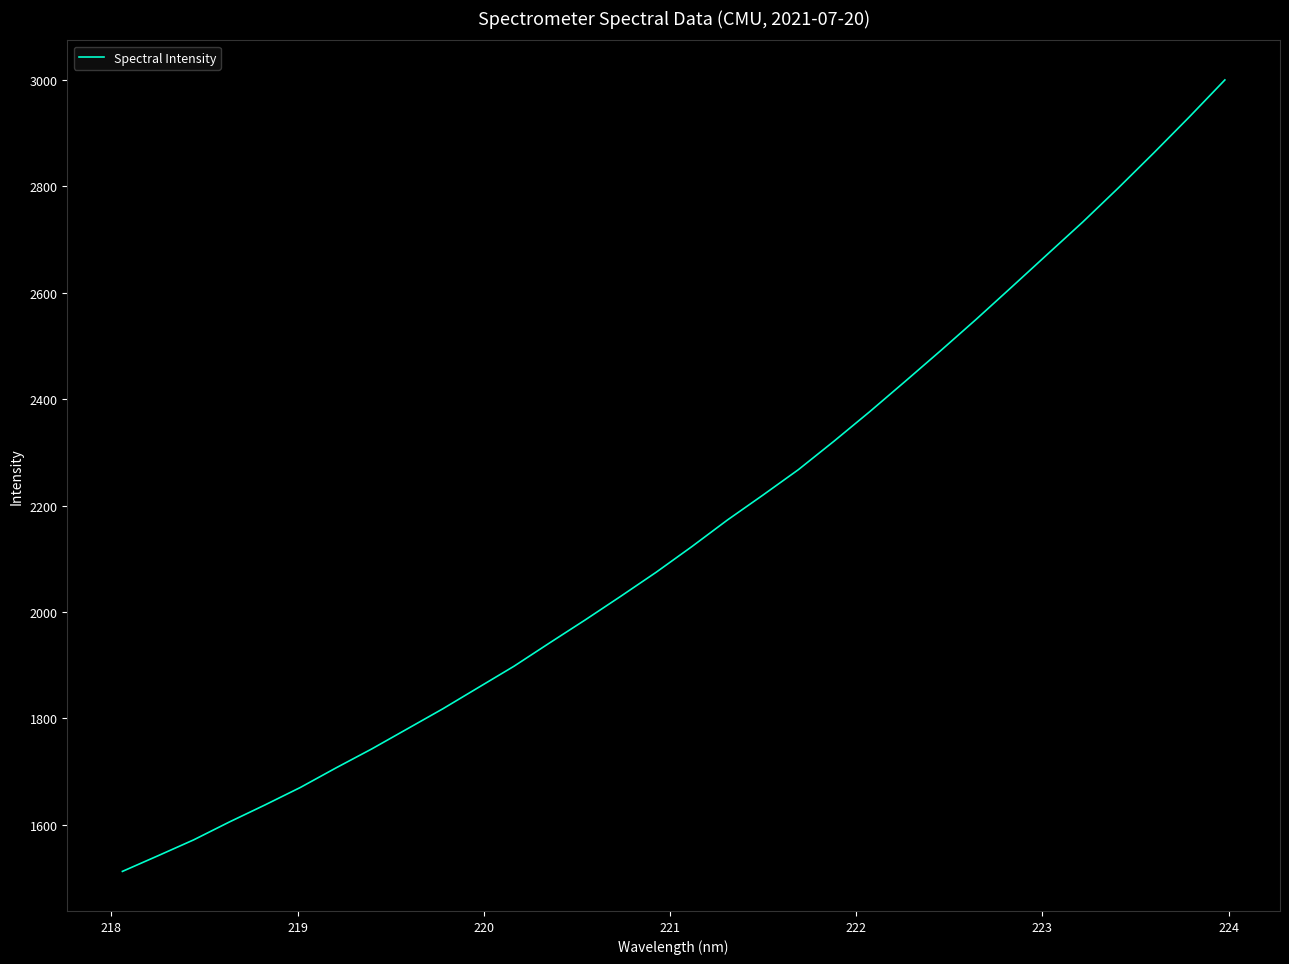

What is the difference between the maximum and minimum values?

1487.3